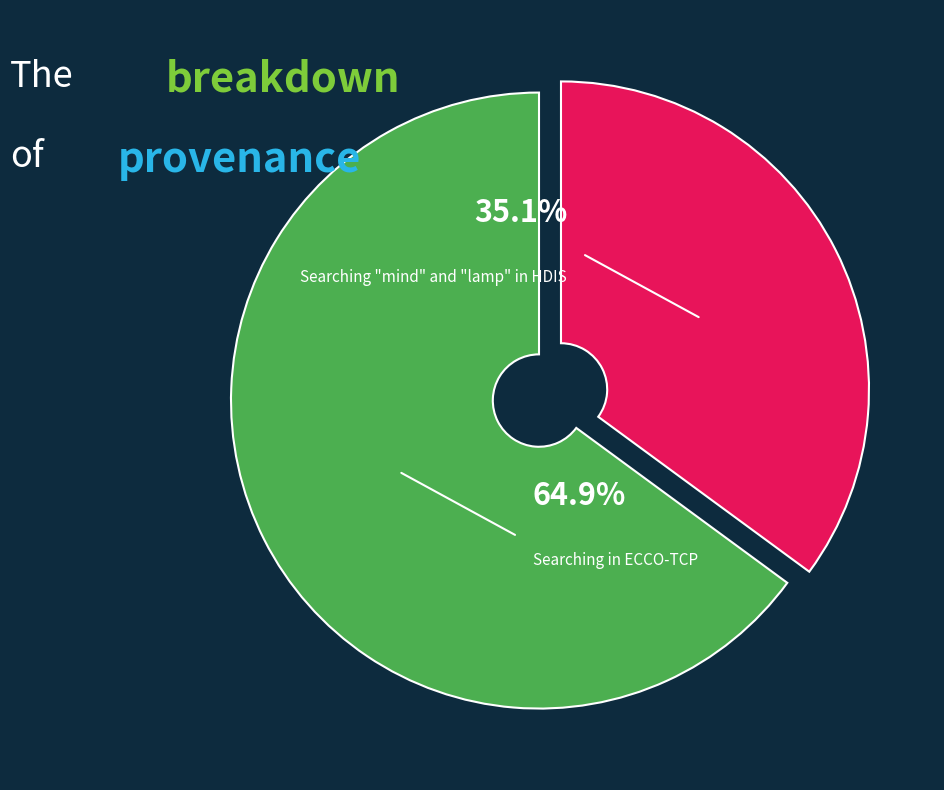

How many slices are in this pie chart?

2